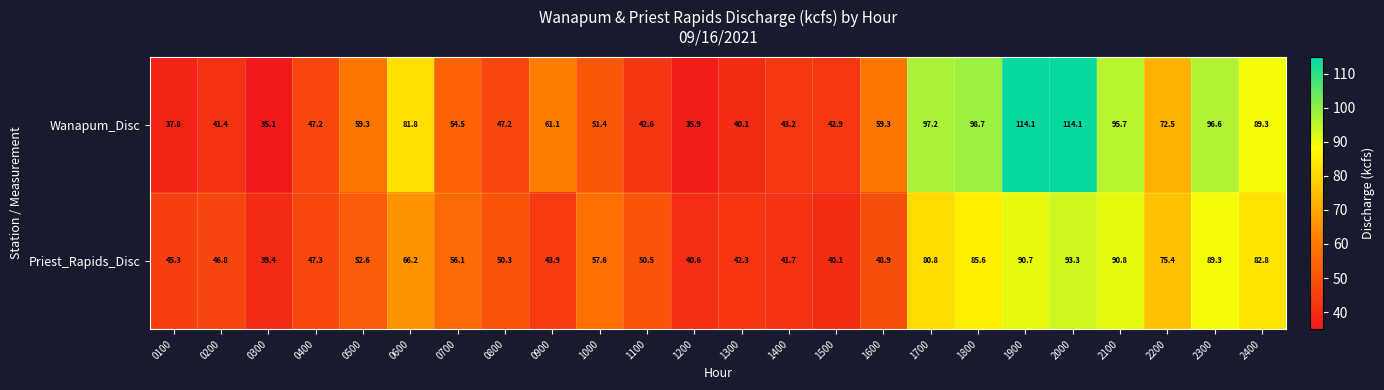

Rank the series by their average value, from highest to lowest.

Wanapum_Disc, Priest_Rapids_Disc